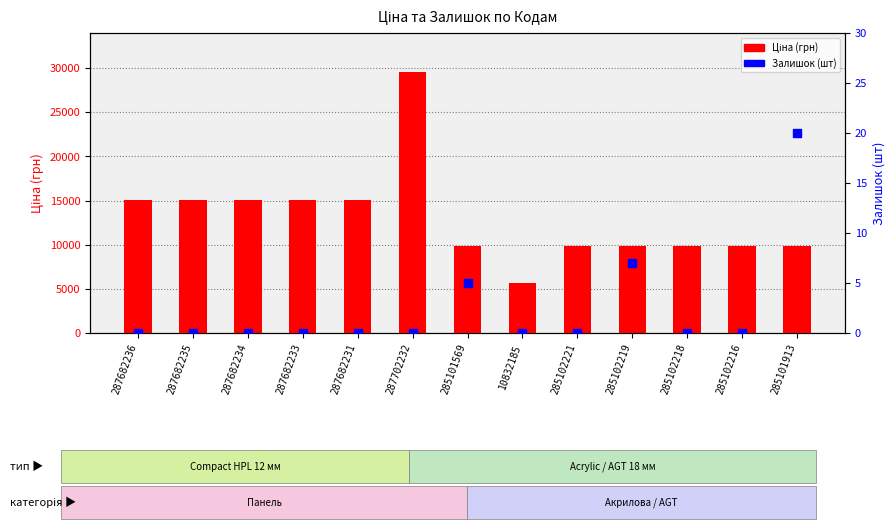

At which category is the sum across all series the highest?

287702232